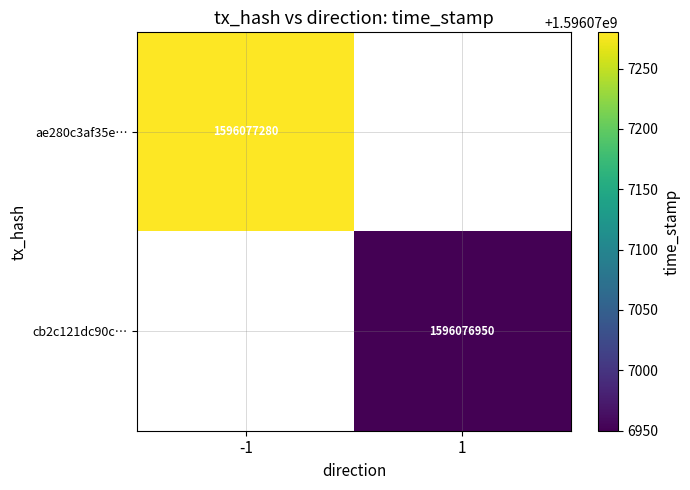

What is the greatest value displayed?

1596077280